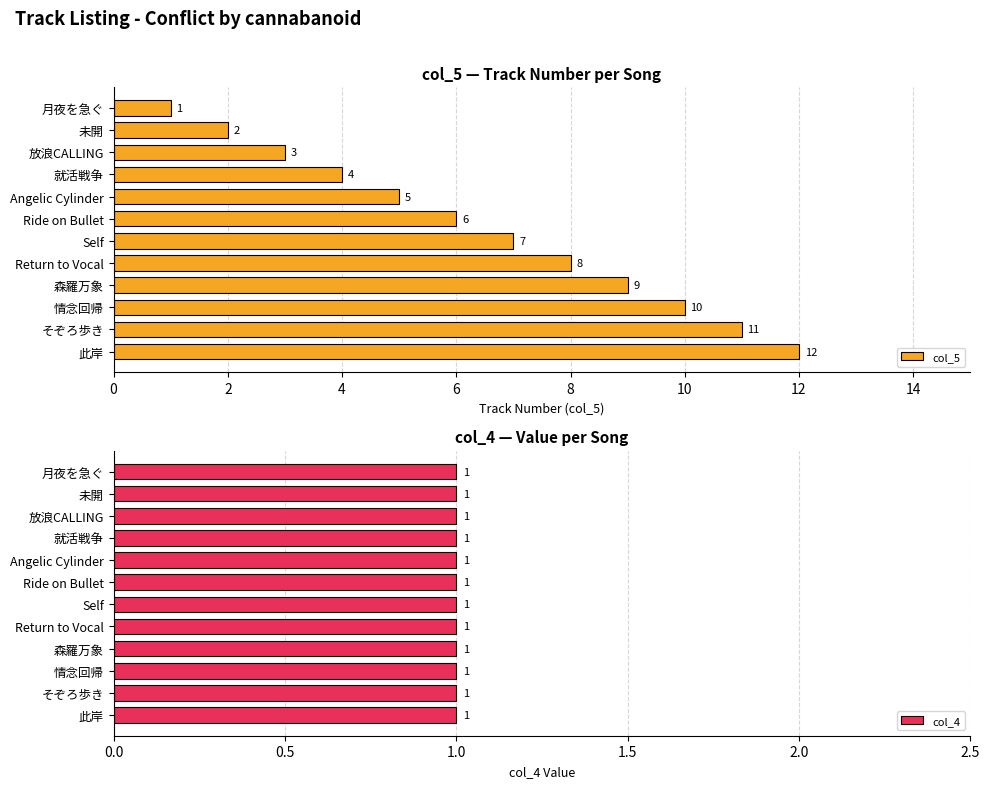

What are all the series names shown in the legend?

col_5, col_4